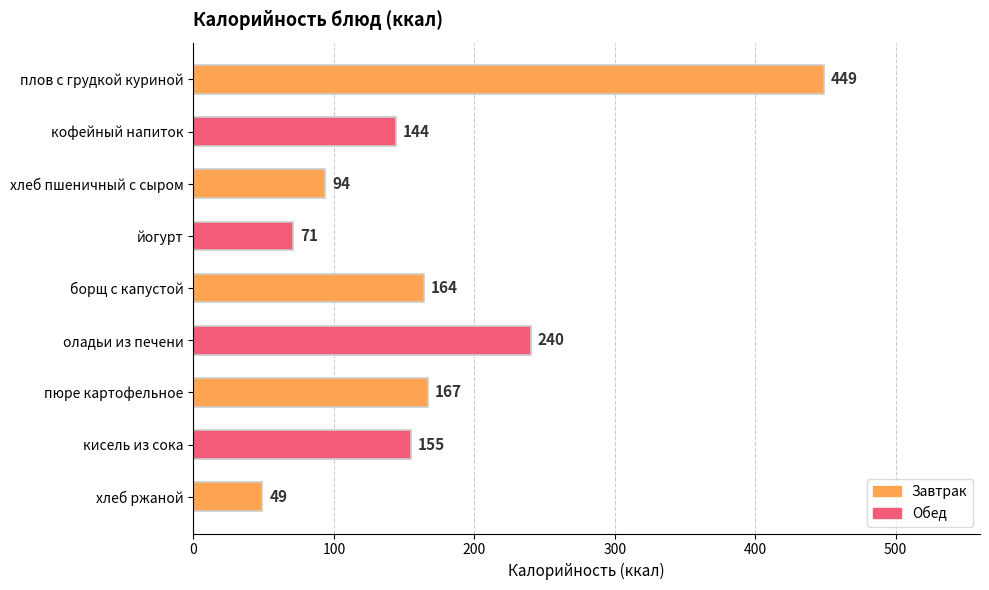

Approximately how many times larger is the value at оладьи из печени compared to плов с грудкой куриной?

0.5